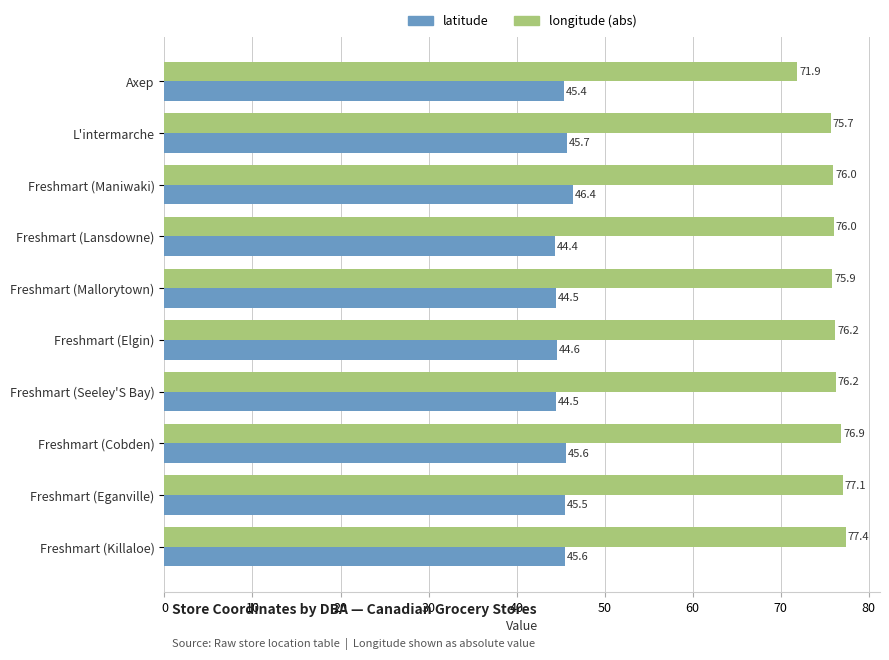

Count the number of data series in this chart.

2